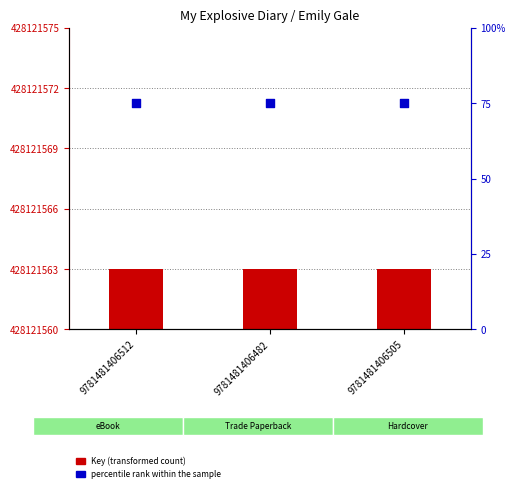

Which series contains the highest Y value?

percentile rank within the sample